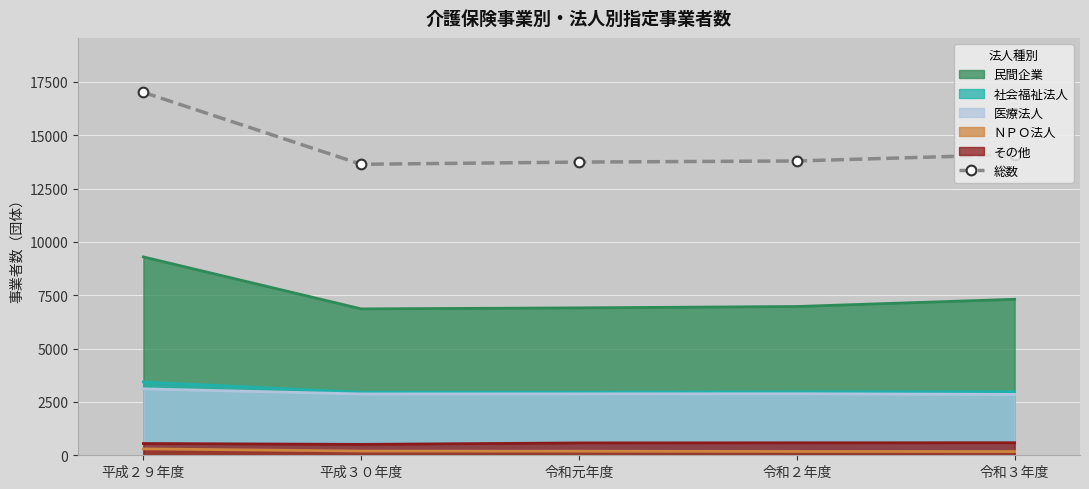

Reading left to right, what are all the values shown in this chart?

17010	13638	13741	13793	14091